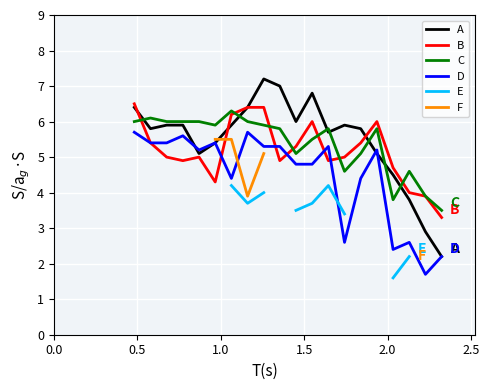

What is the average value of the C series?

5.4